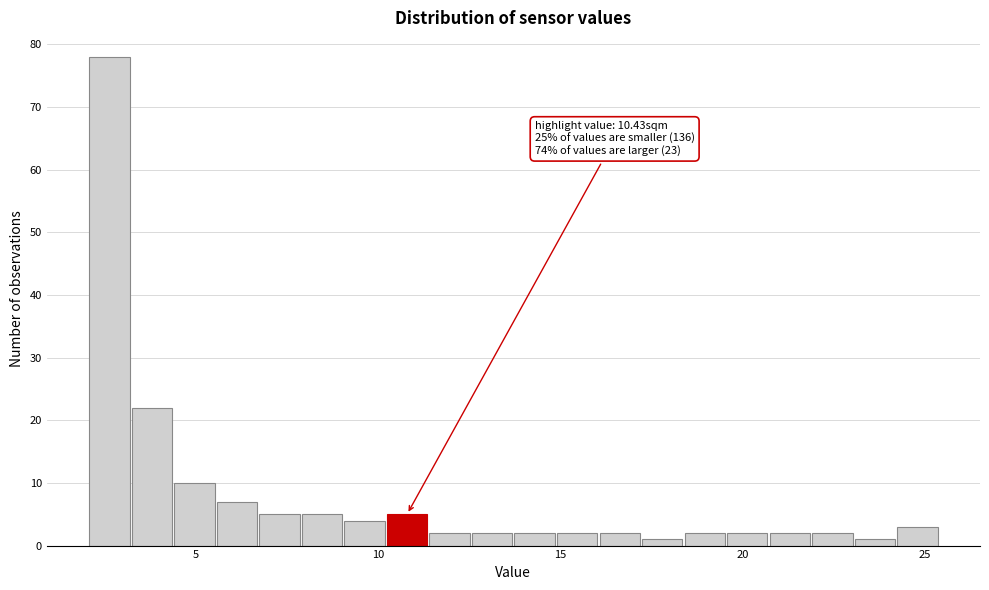

Around what value on the x-axis is the tallest bar? Give the approximate position of its centre, as read against the axis.

2.5